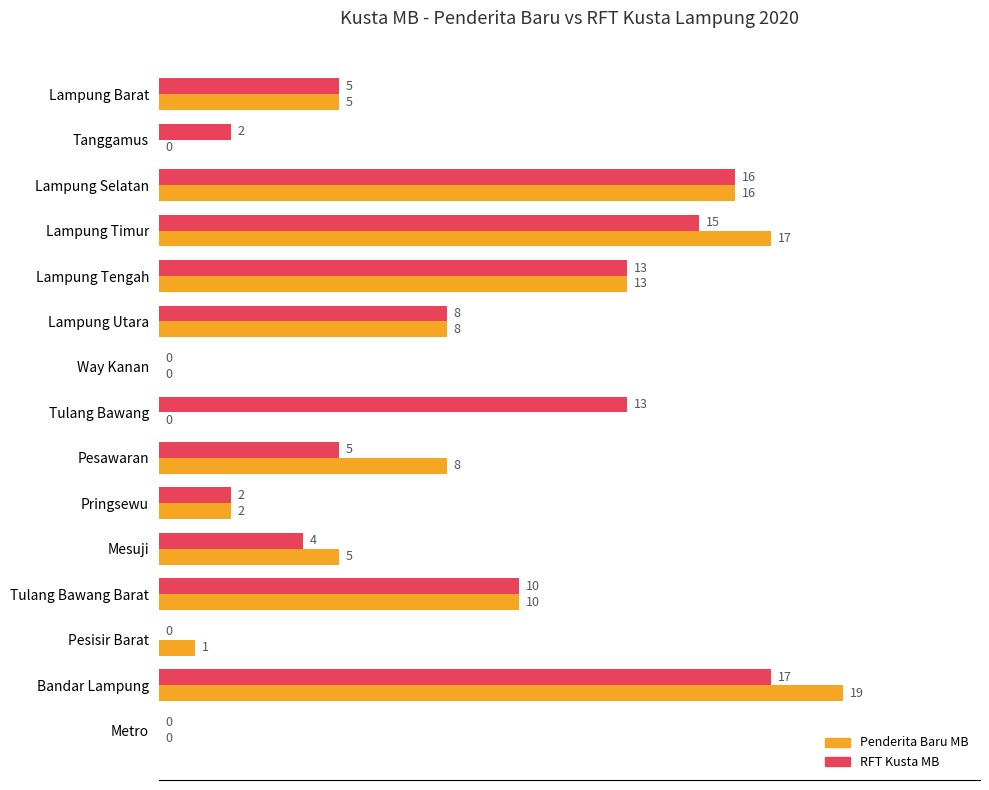

At which category is the sum across all series the highest?

Bandar Lampung